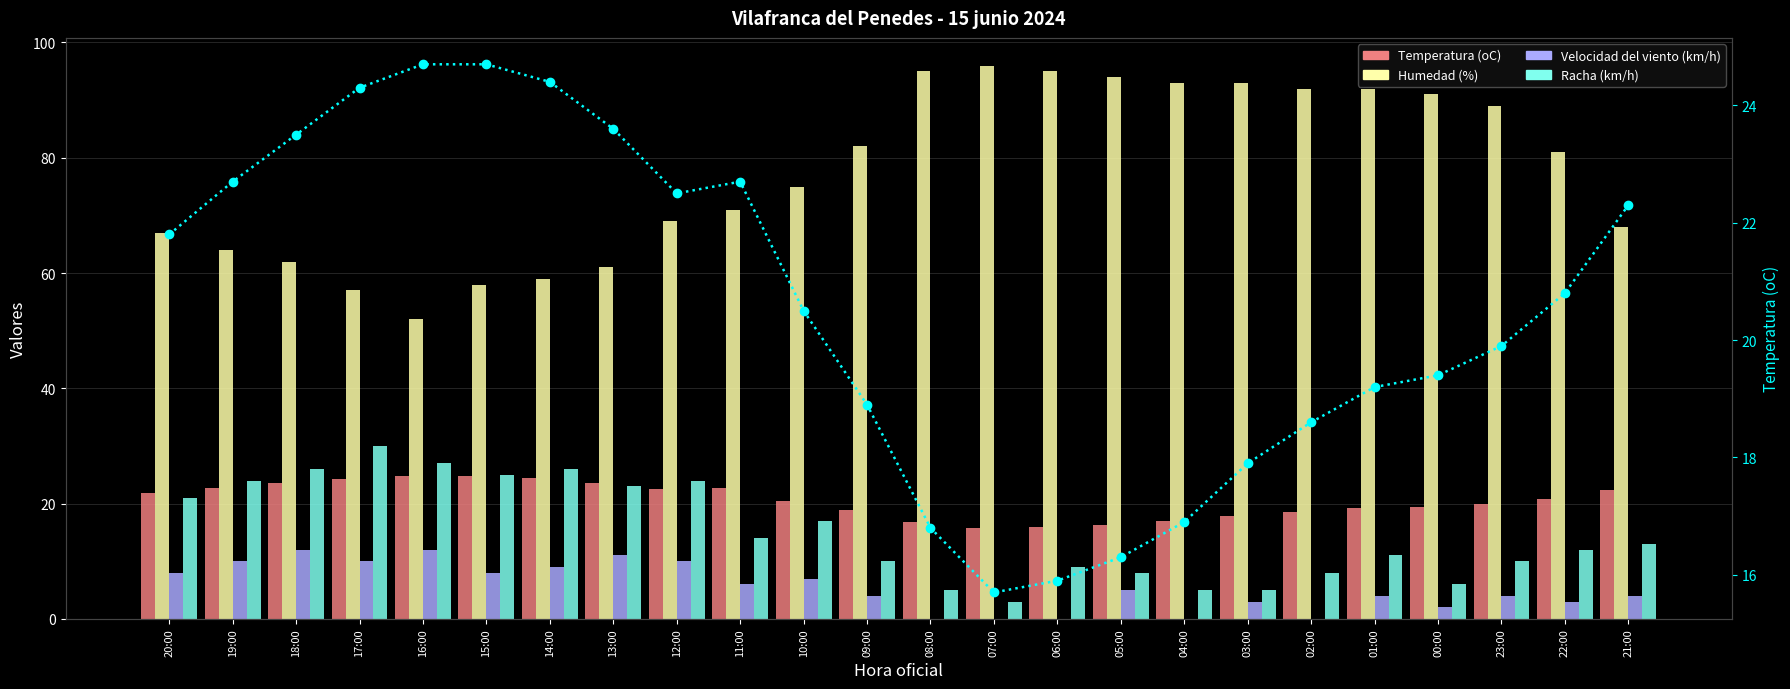

Which category has the highest value in the Racha (km/h) series?

17:00